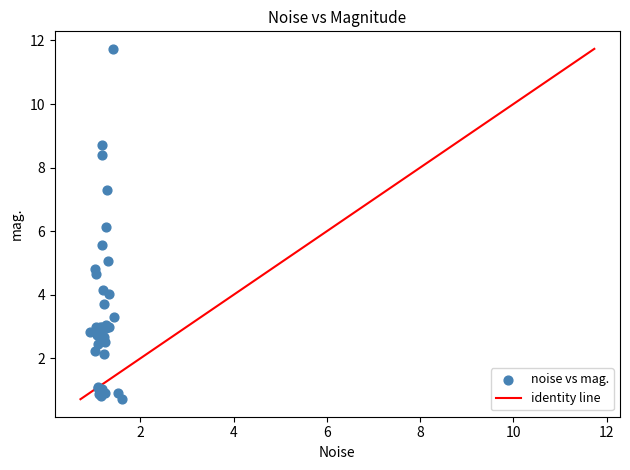

What Y value in the scatter plot is closest to 6?

6.1